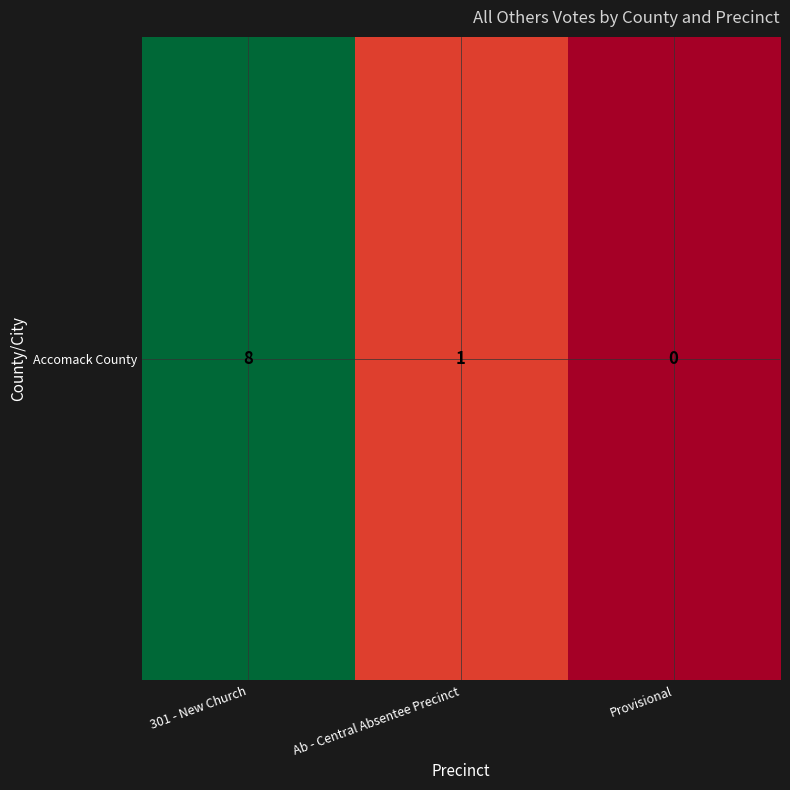

Reading left to right, extract all data points from this chart.

301 - New Church=8	Ab - Central Absentee Precinct=1	Provisional=0